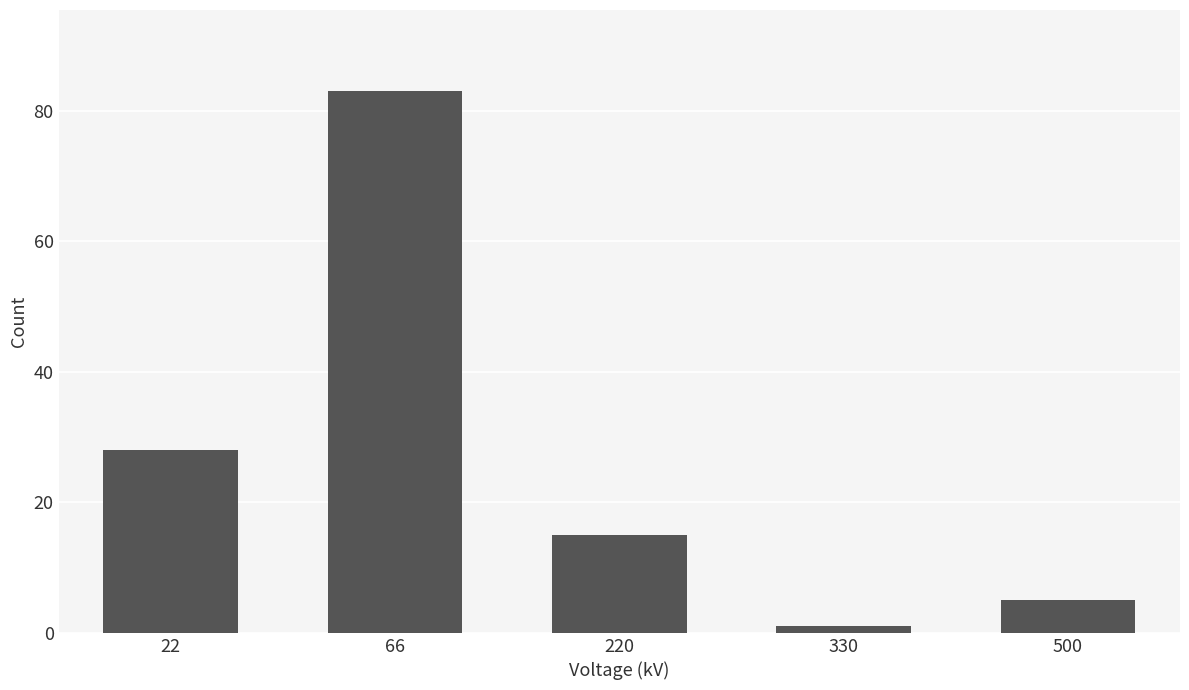

Reading left to right, list all the values displayed in this chart.

28	83	15	1	5